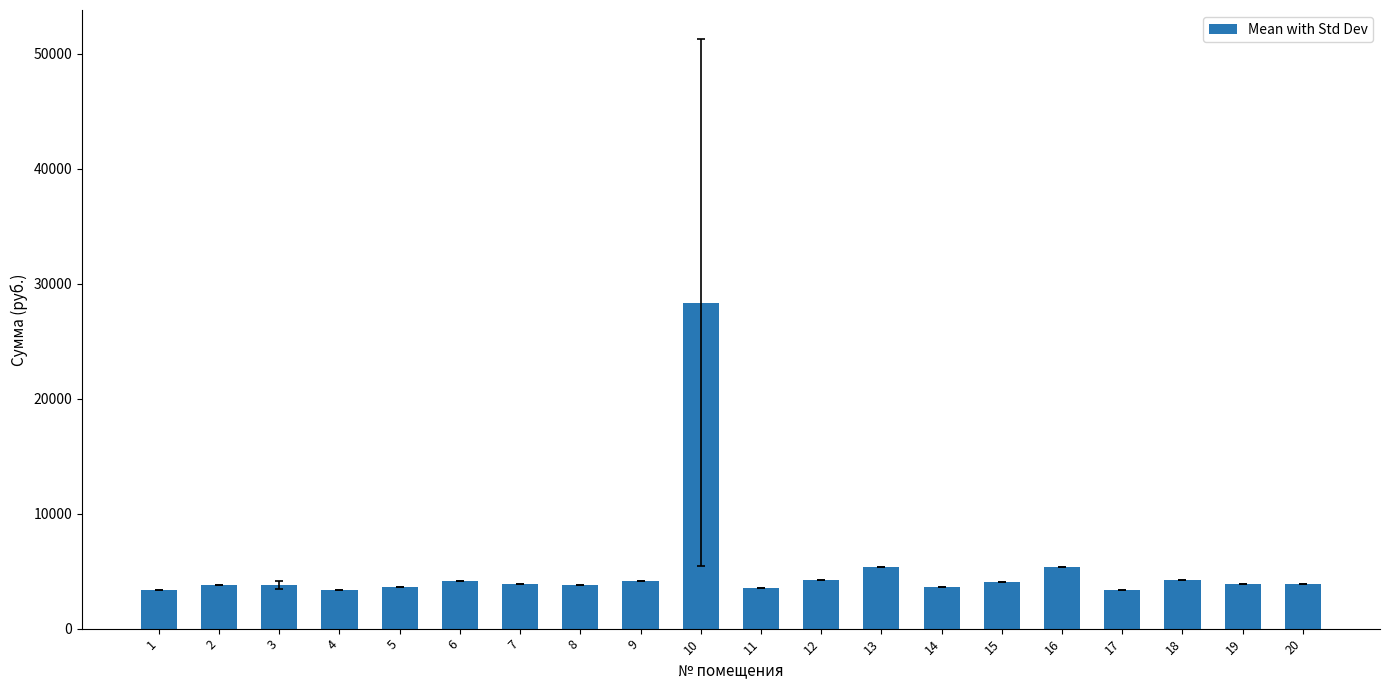

What is the change in value from 18 to 19?

-364.3